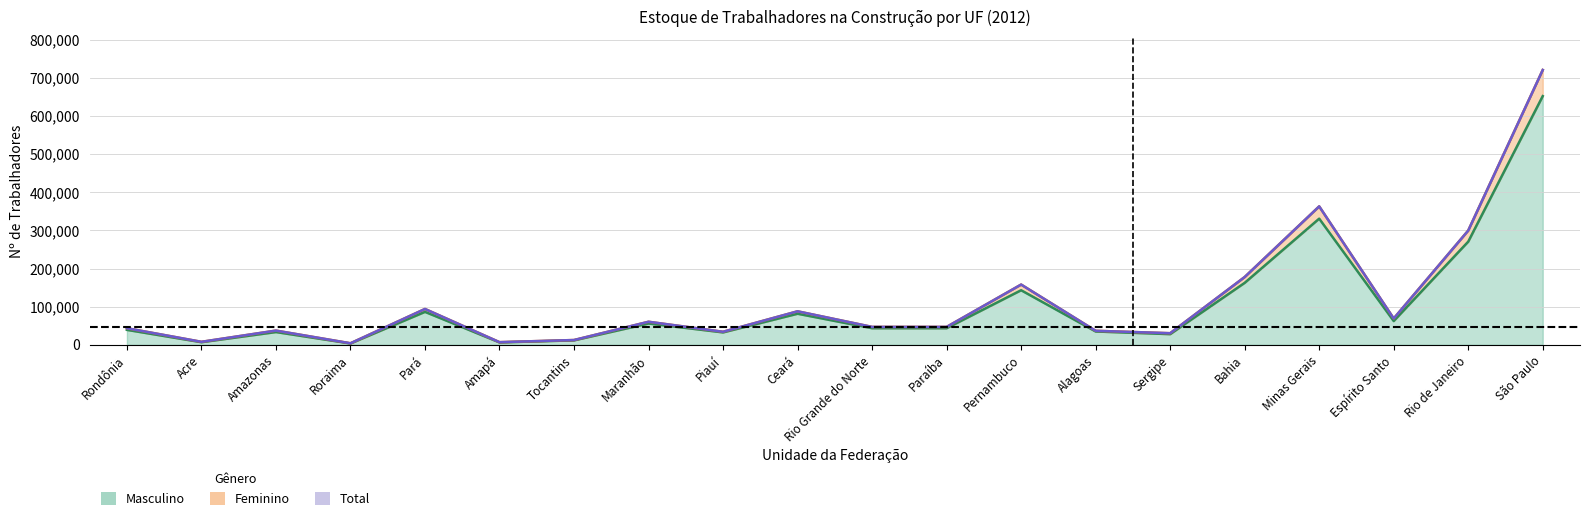

Is the value of Total at Acre greater than the value of Feminino at São Paulo?

No